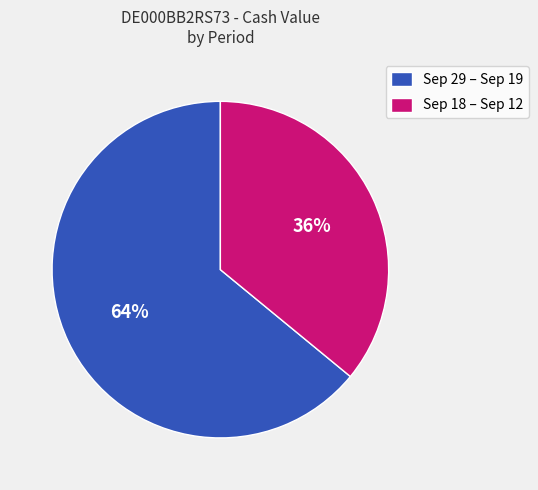

True or false: Sep 18 – Sep 12 accounts for 36% of the total.

True